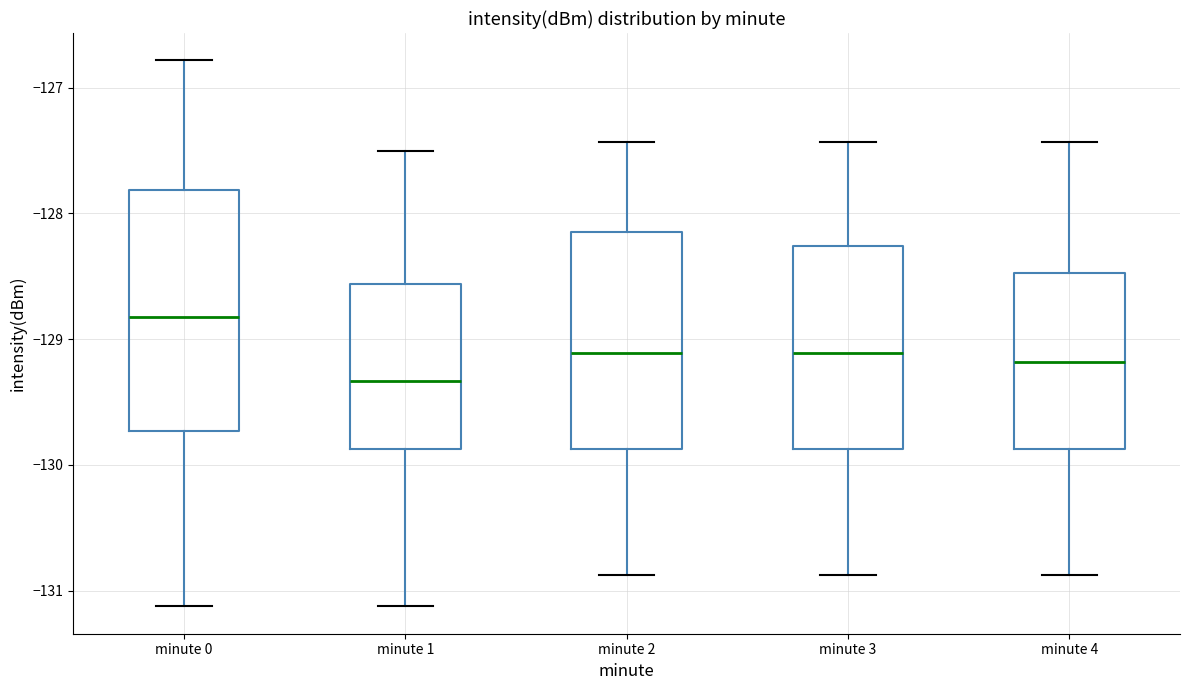

Which box is the tallest, from its lower edge to its upper edge?

minute 0